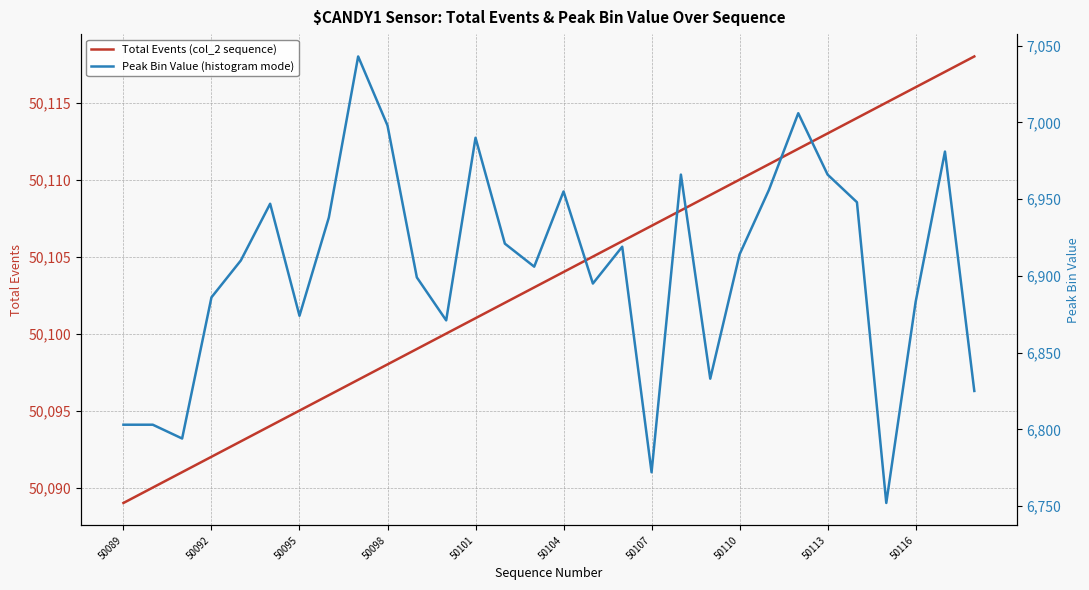

How many interior local valleys does the Peak Bin Value (histogram mode) series have?

8